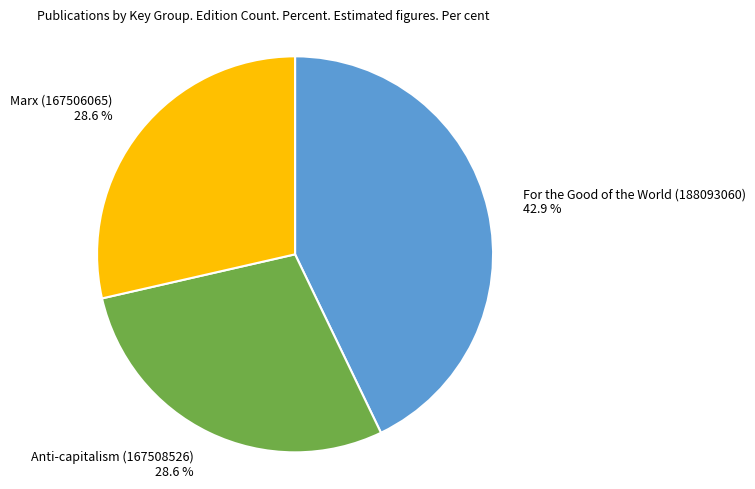

Does any single category account for the majority?

No